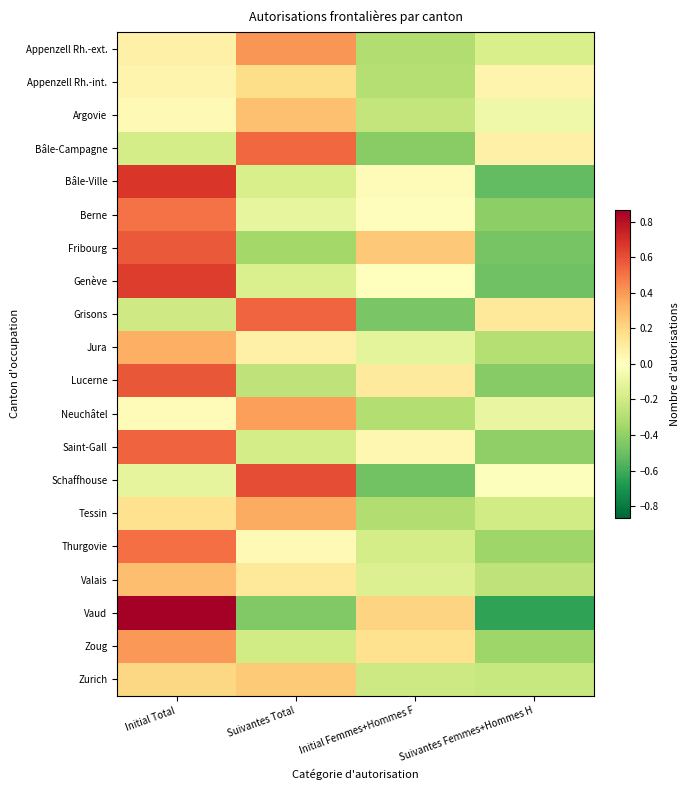

What is the minimum value shown in the chart?

-0.6